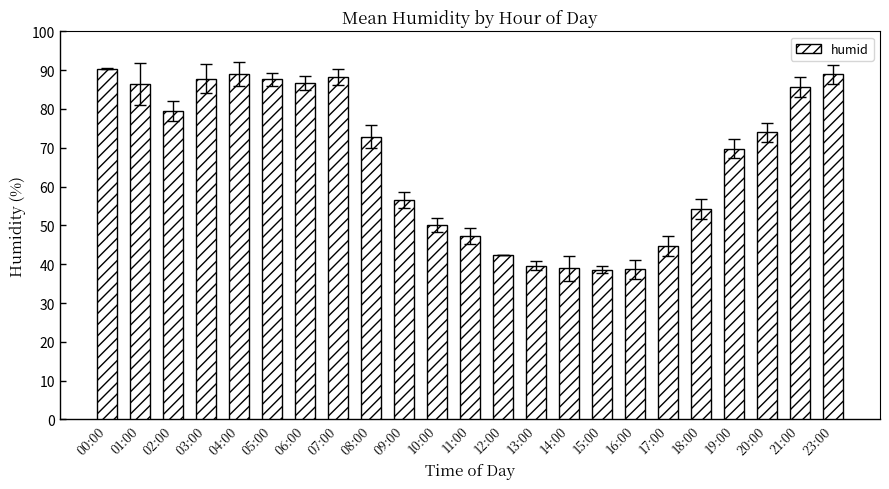

Where is the data nearest to the value 64?

19:00